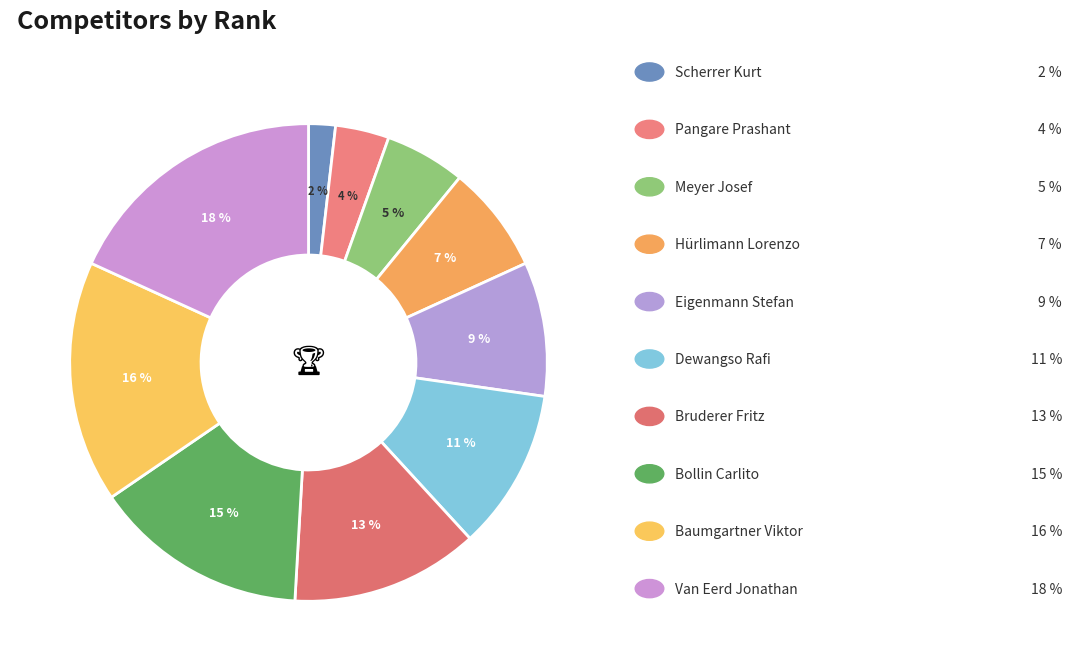

What is the smallest slice in the pie chart?

Scherrer Kurt